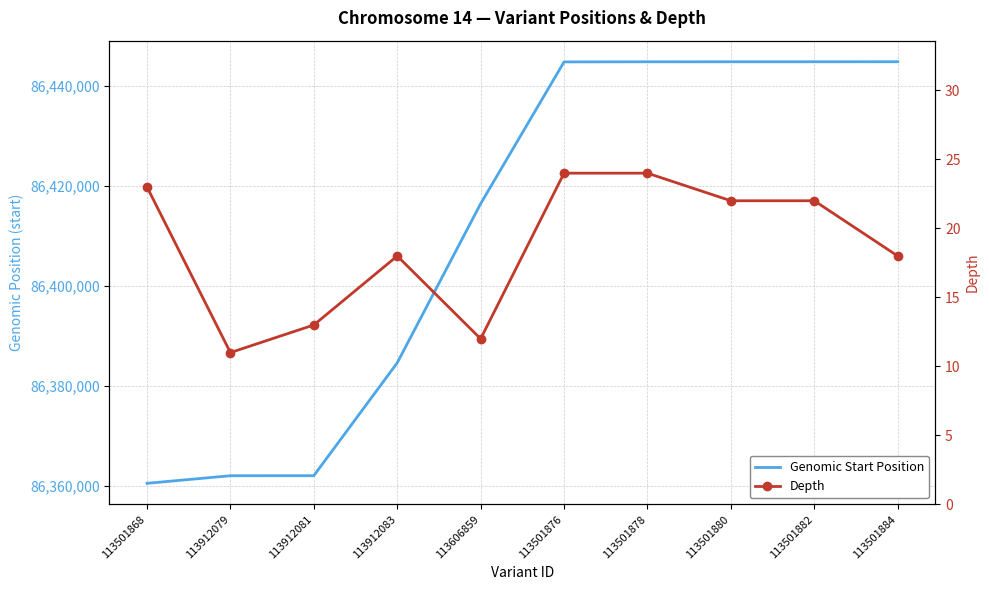

What is the sum of the Genomic Start Position values at 113501880 and 113501882?

172889764